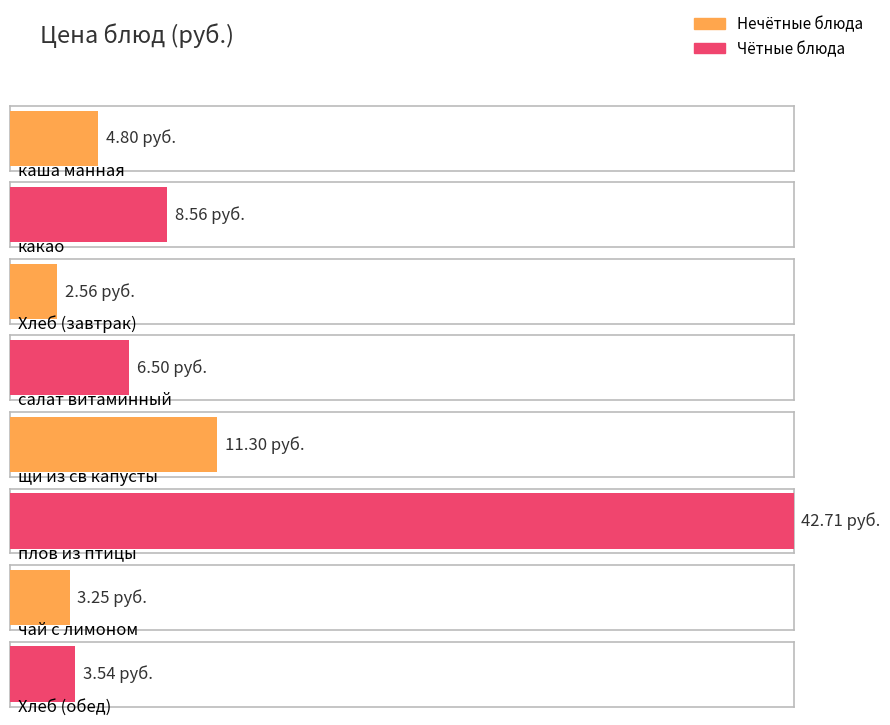

What is the difference between the values at салат витаминный and какао?

2.1